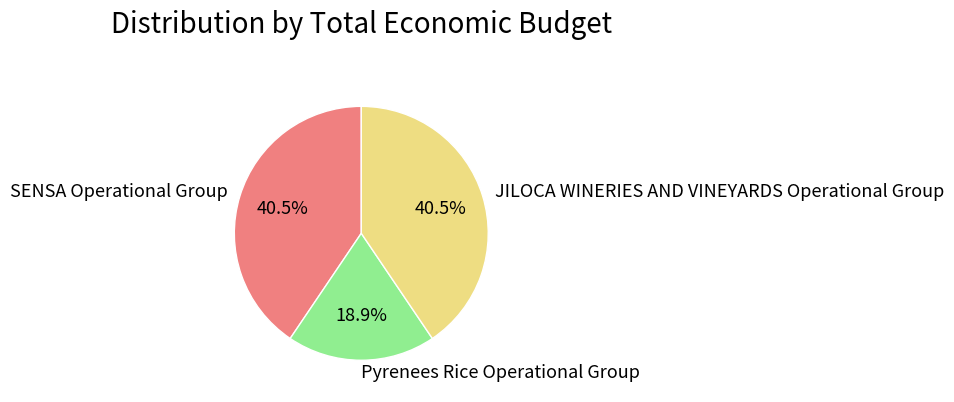

What is the total percentage of SENSA Operational Group and Pyrenees Rice Operational Group?

59.5%